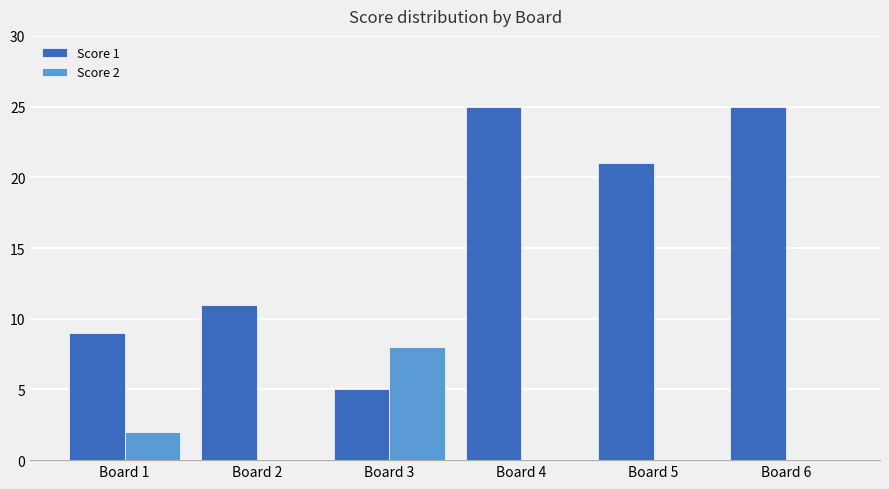

At which label does Score 1 first exceed 21?

Board 4